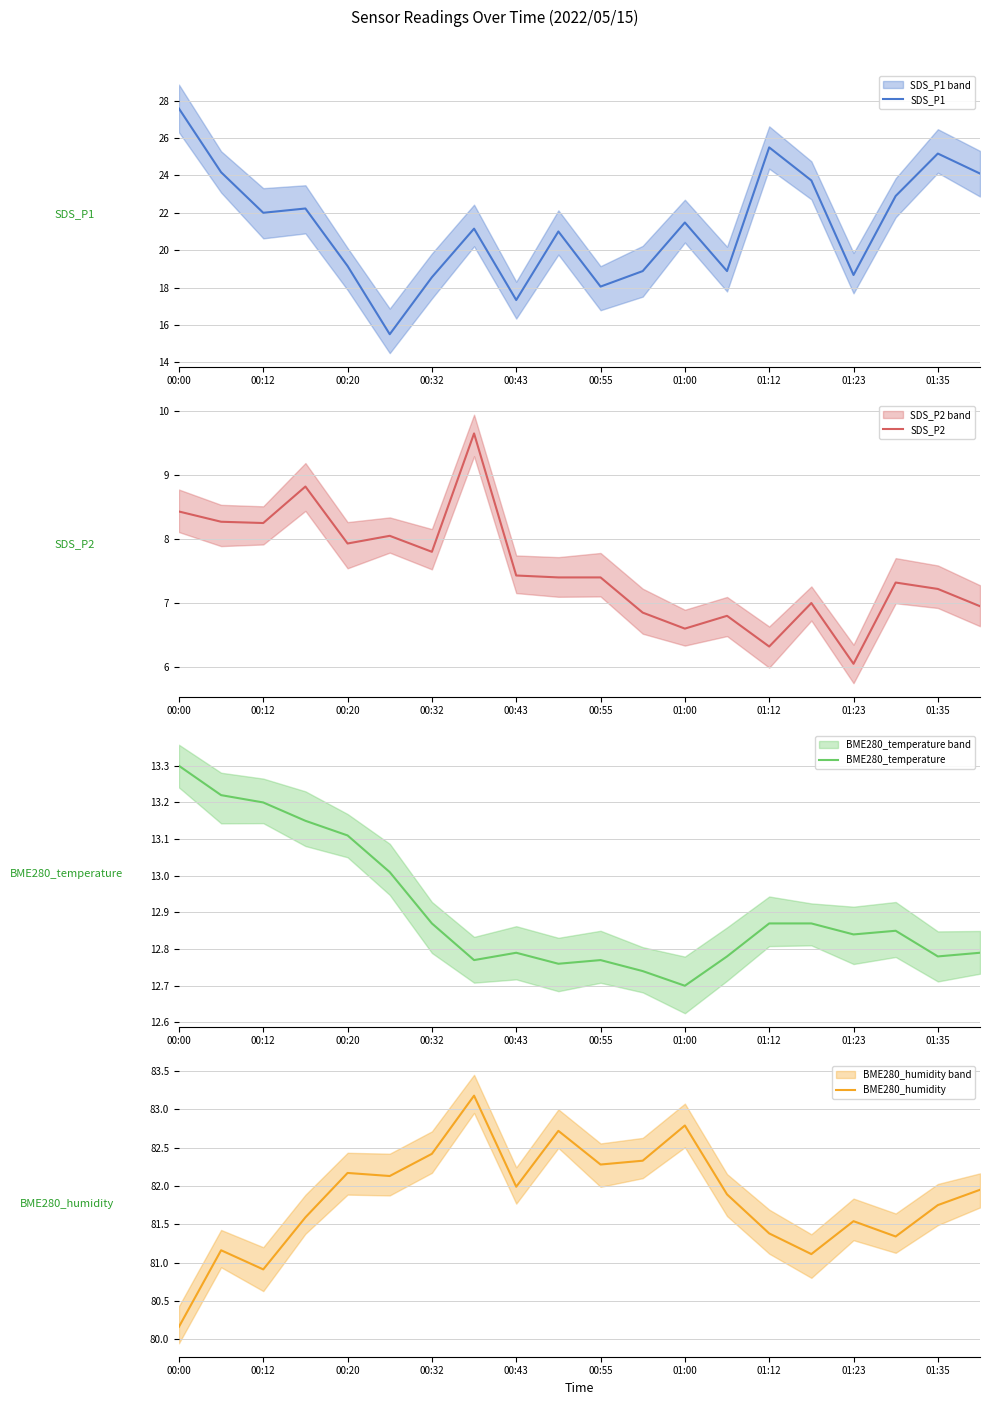

Read the SDS_P1 value at 01:35.

25.2